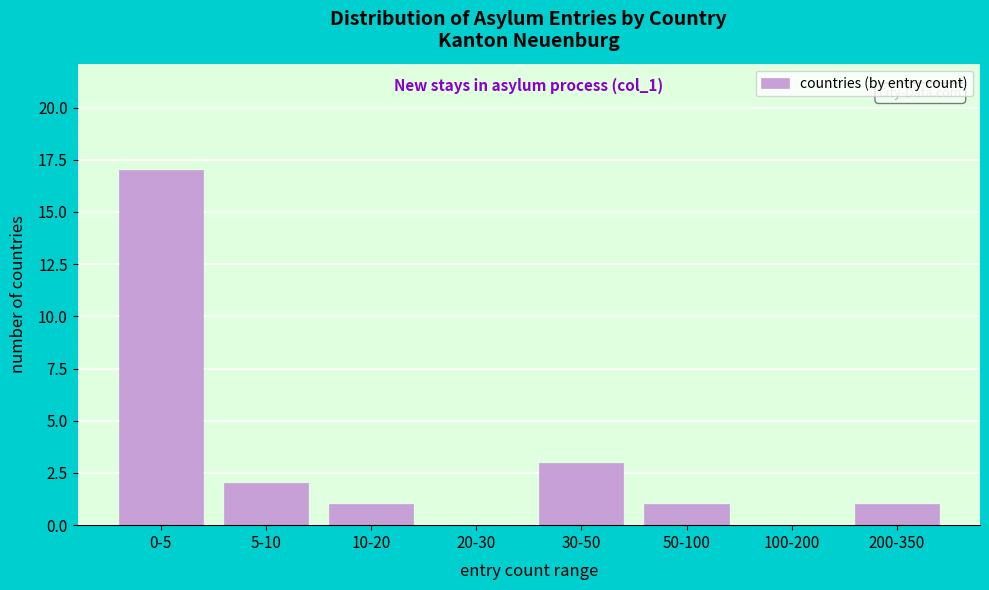

Reading left to right, list all the values displayed in this chart.

0-5=17	5-10=2	10-20=1	20-30=0	30-50=3	50-100=1	100-200=0	200-350=1